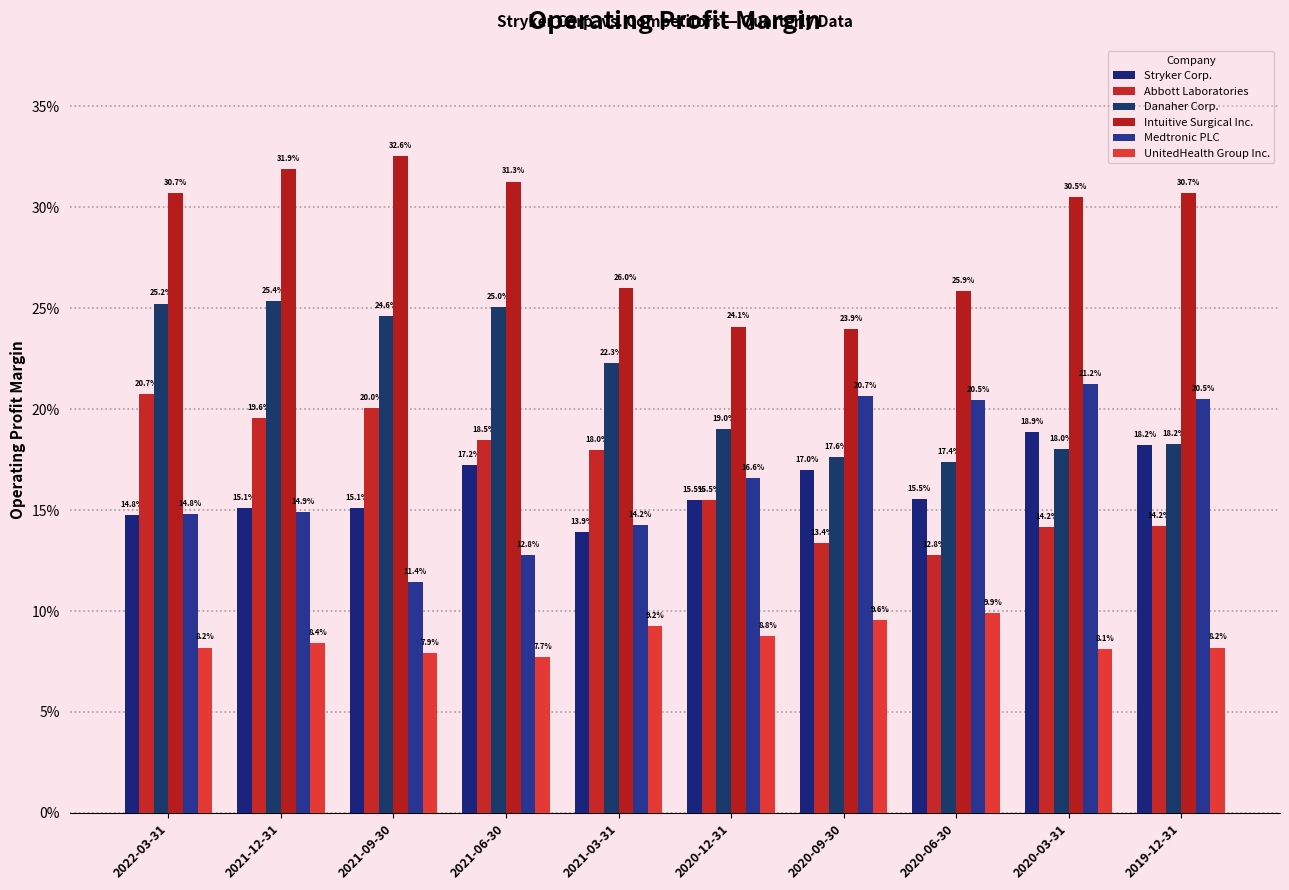

Rank the series at 2020-12-31 from lowest to highest value.

UnitedHealth Group Inc., Abbott Laboratories, Stryker Corp., Medtronic PLC, Danaher Corp., Intuitive Surgical Inc.